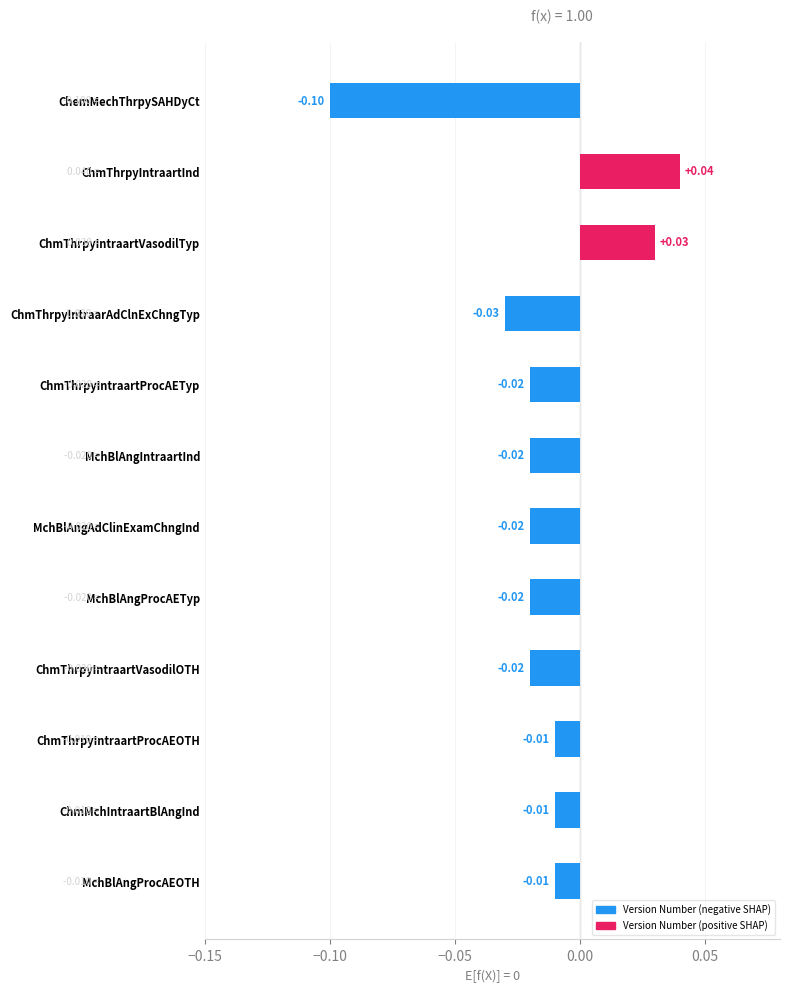

What is the minimum value shown in the chart?

-0.1